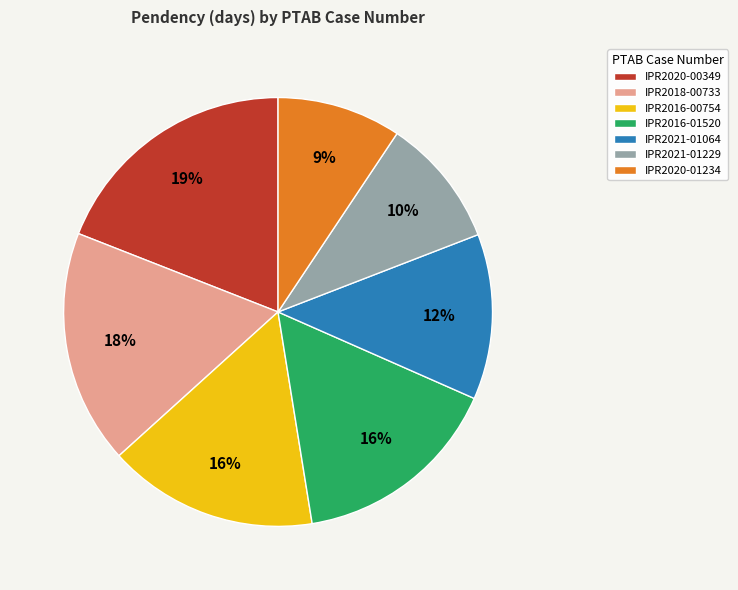

To the nearest percent, what portion does IPR2018-00733 represent?

18%